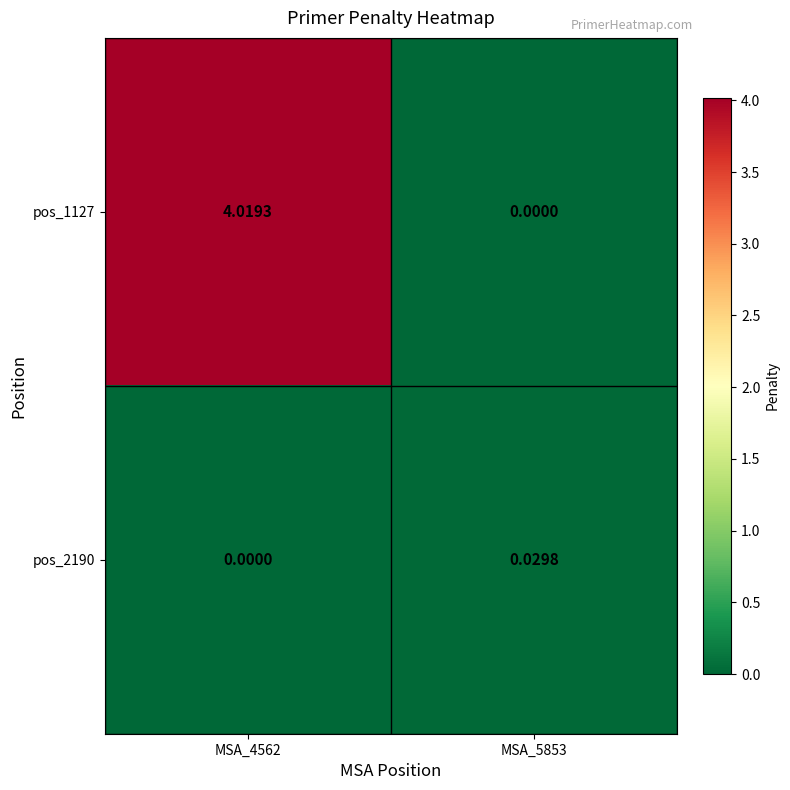

Which series has the largest total across all categories?

pos_1127